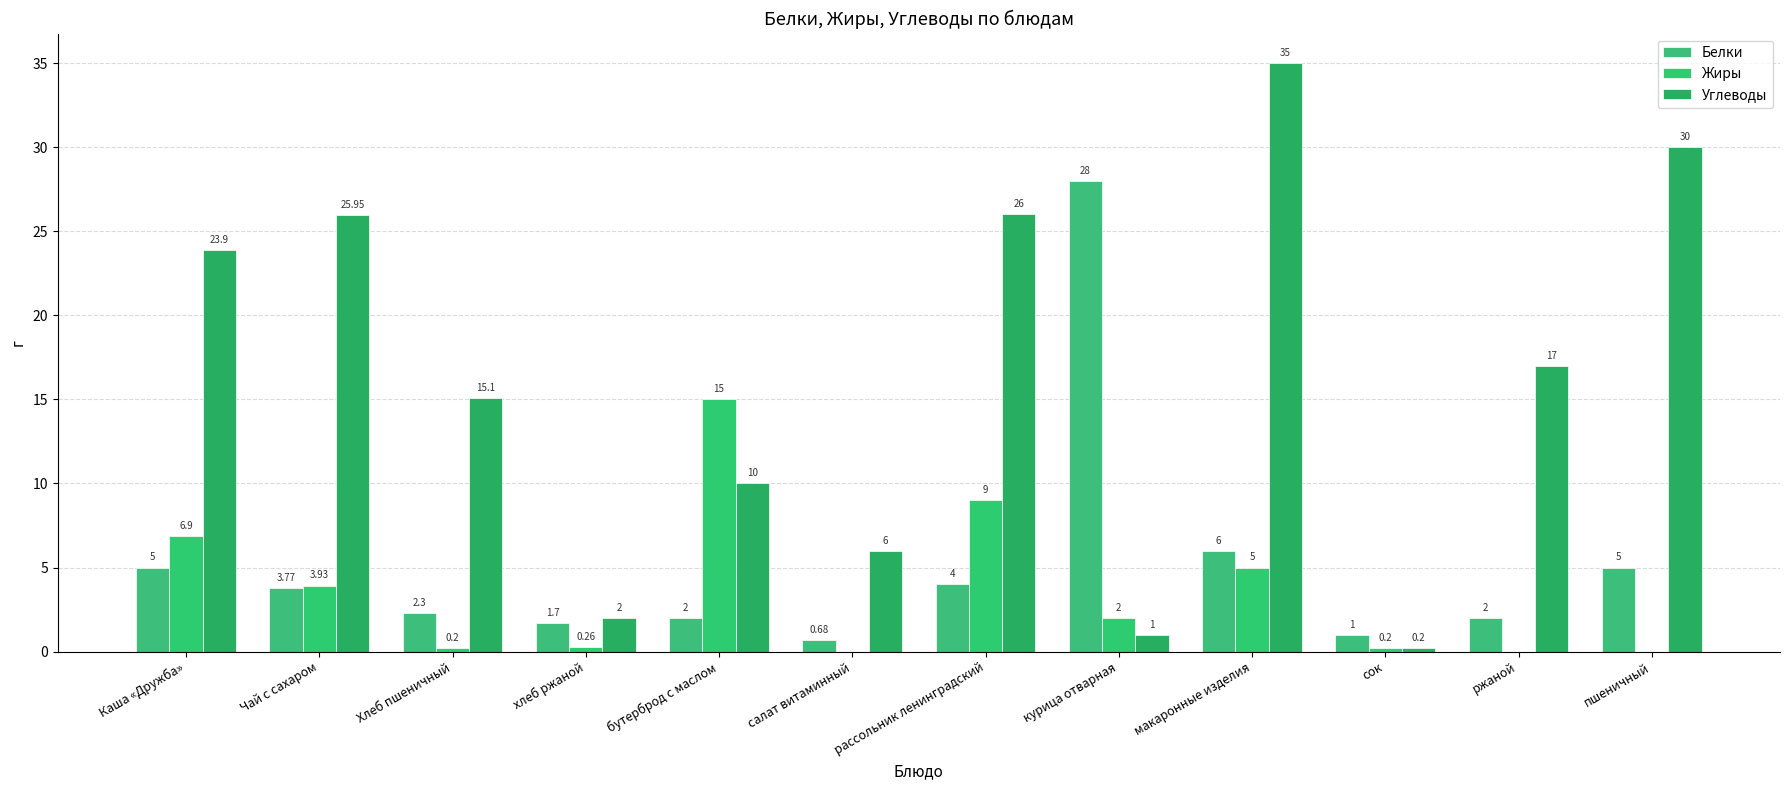

Which series has the largest total across all categories?

Углеводы